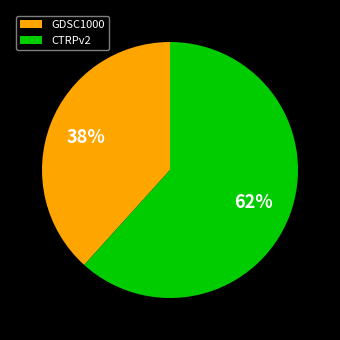

To the nearest percent, what percentage of the pie is GDSC1000?

38%